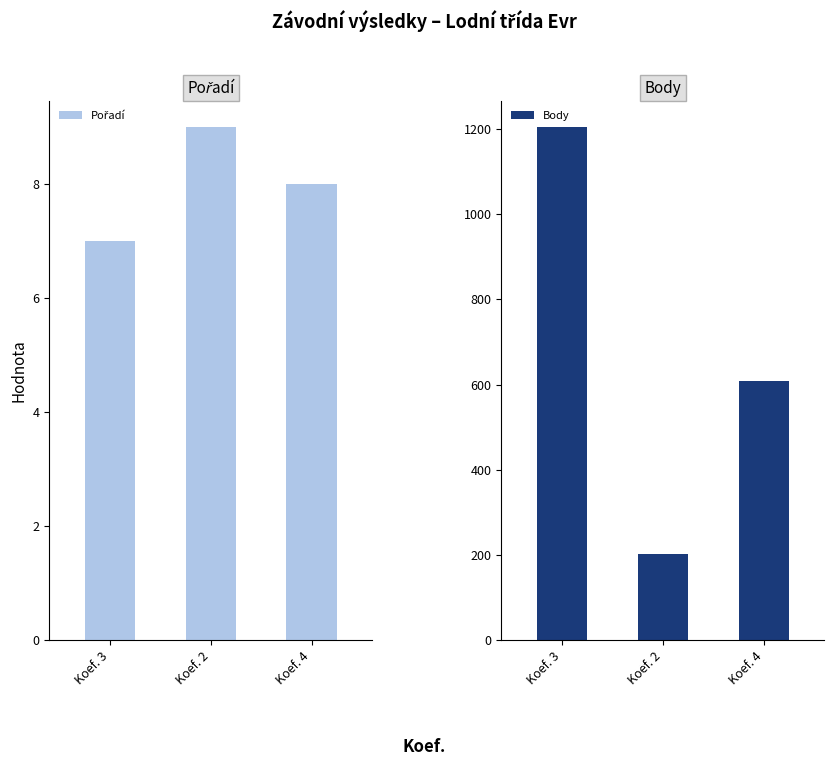

What is the label of the 2nd bar from the right?

Koef. 2